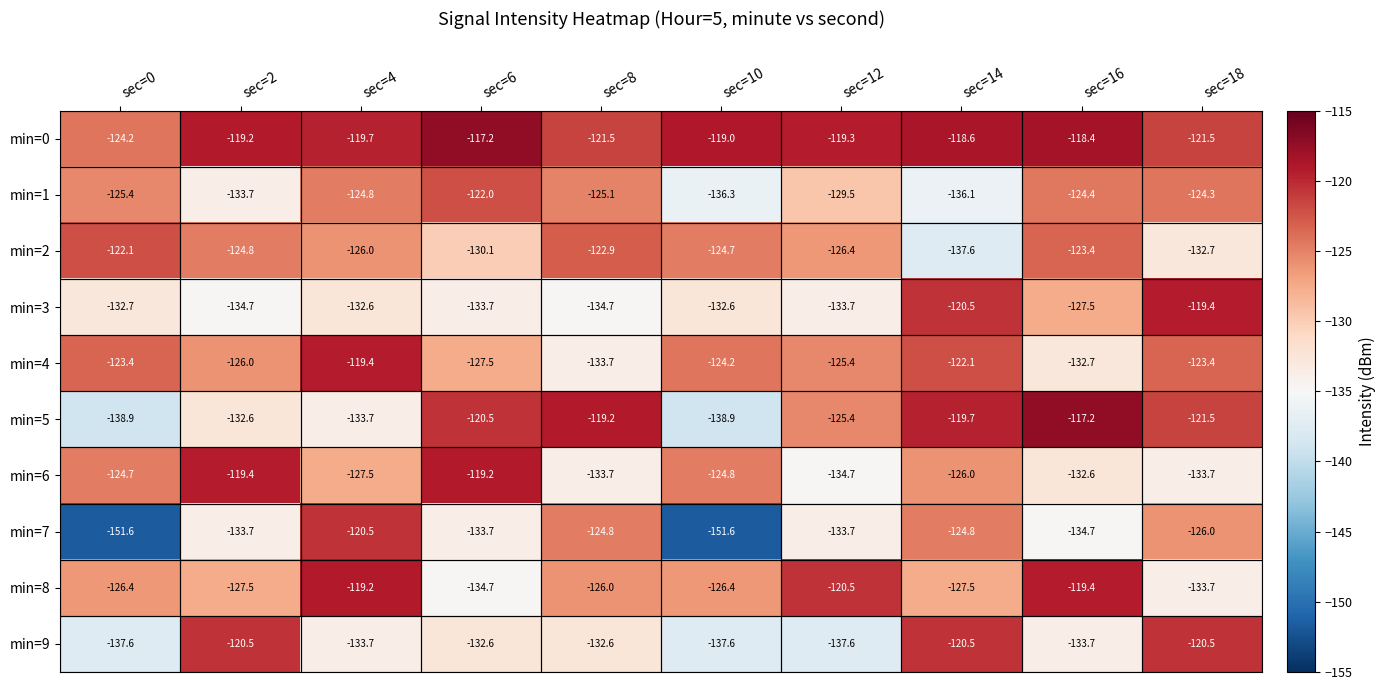

What is the total value across all series at sec=0?

-1307.0